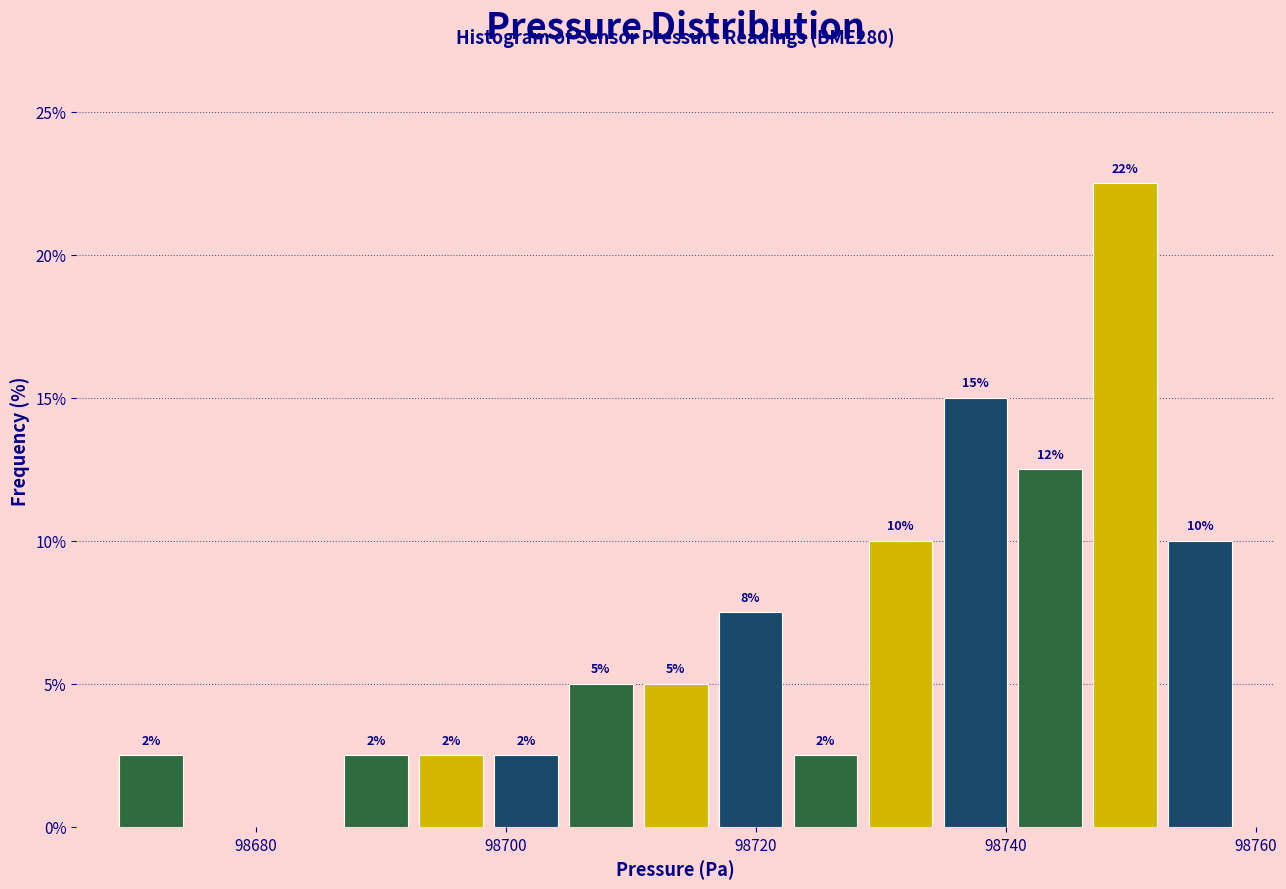

Read against the x-axis, roughly where is the centre of the tallest bar?

98750